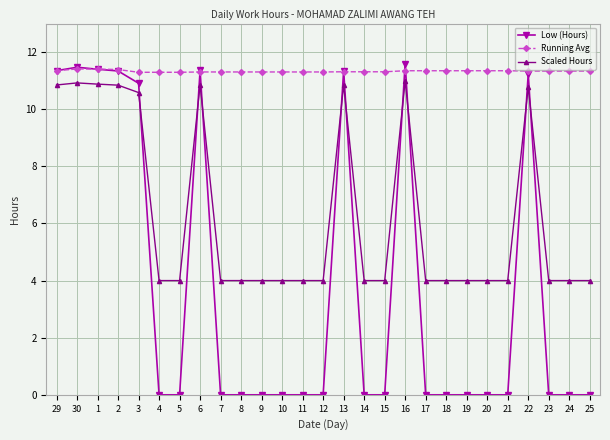

At how many categories does at least one series exceed 3?

27